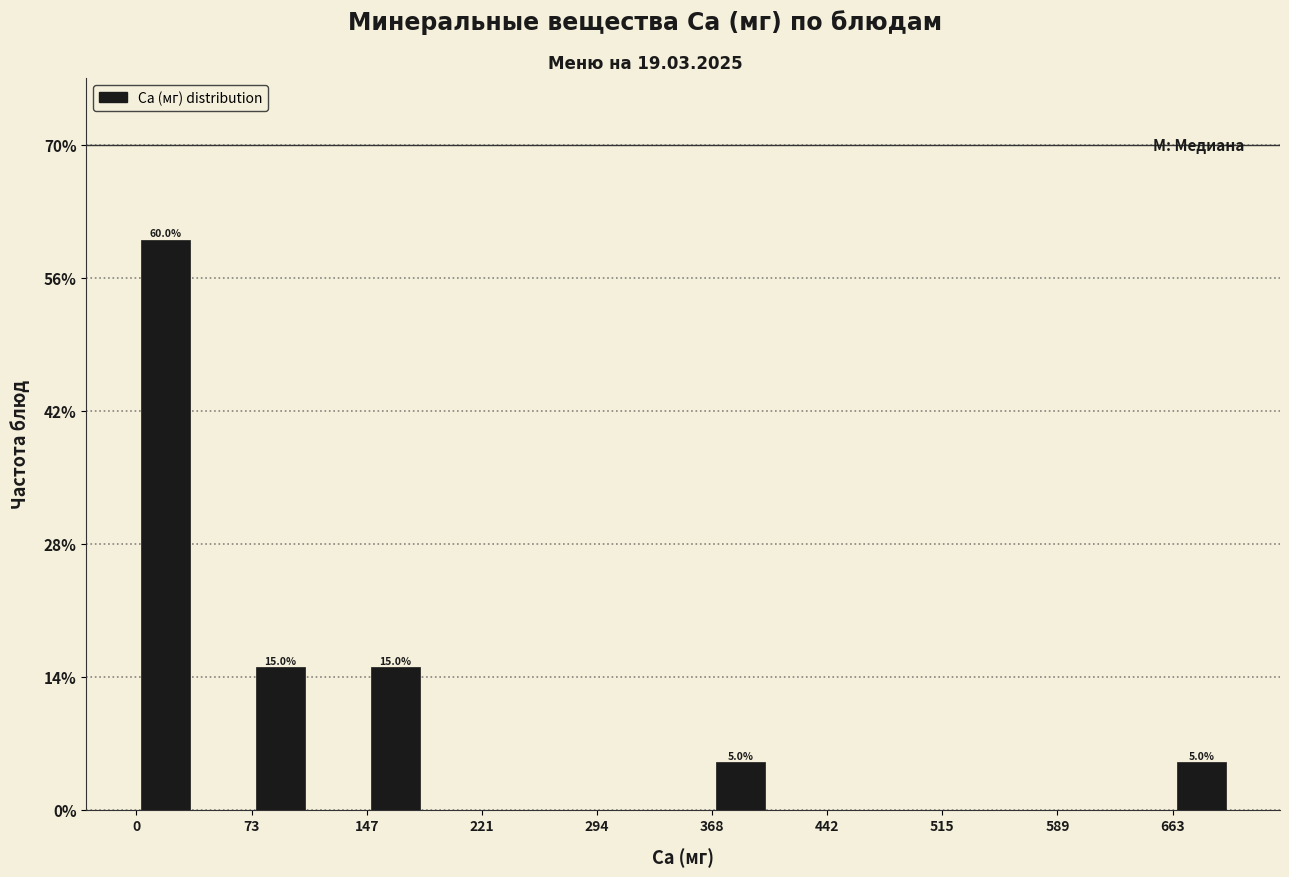

Read against the x-axis, roughly where is the centre of the tallest bar?

20